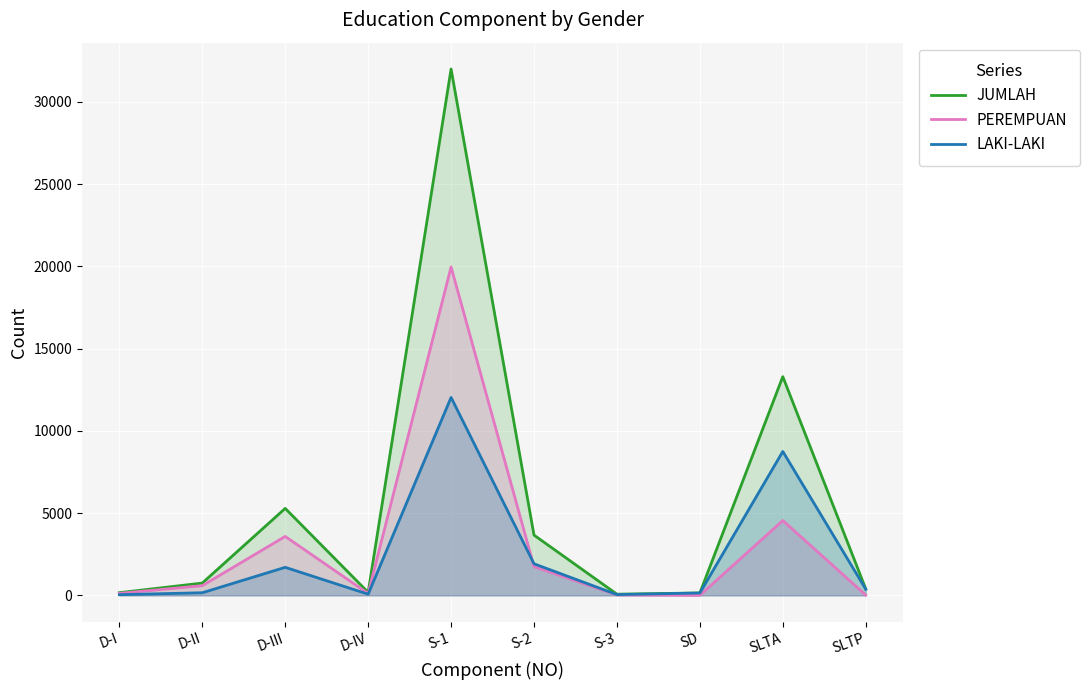

What is the total value across all series at D-IV?

364